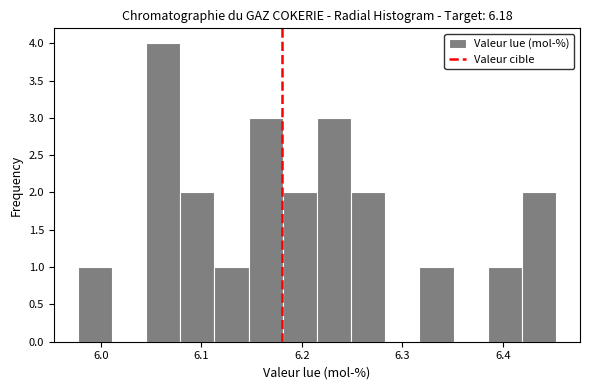

Read against the x-axis, roughly where is the centre of the tallest bar?

6.06